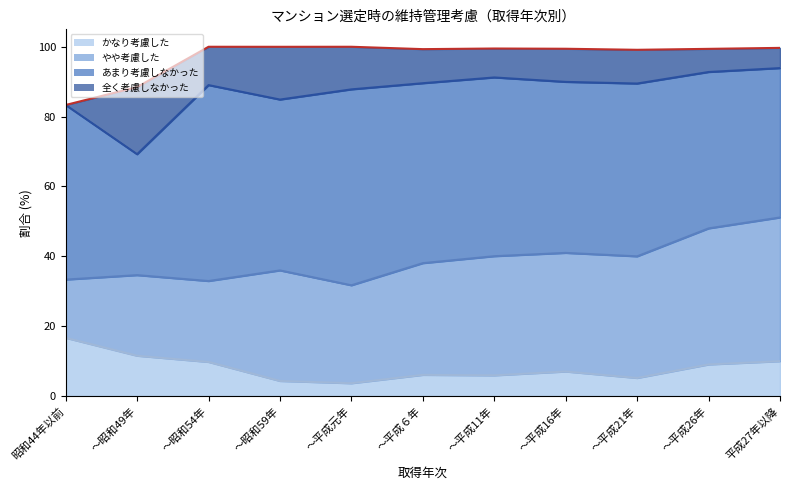

True or false: やや考慮した has more than 1 points higher than both neighbors.

True